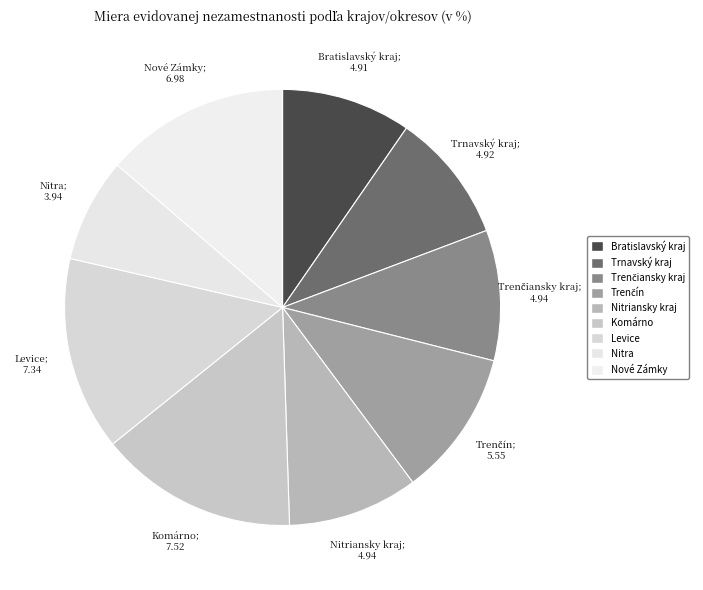

How many slices are in this pie chart?

9